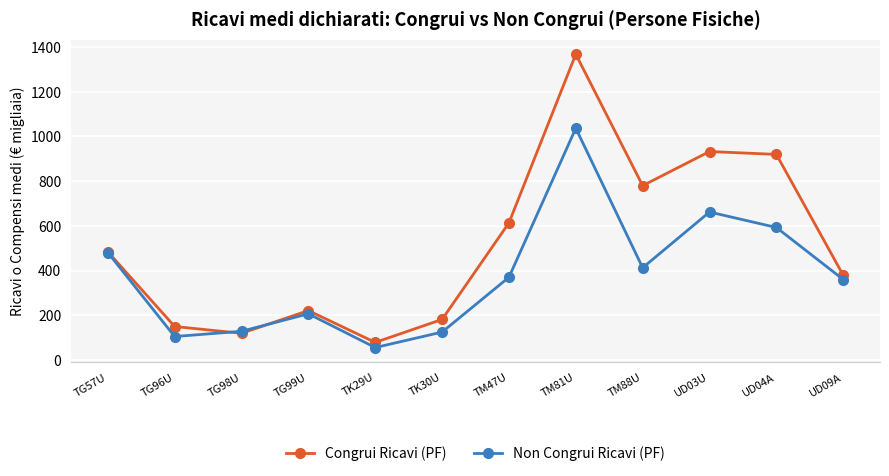

What is the minimum value shown in the chart?

55.2